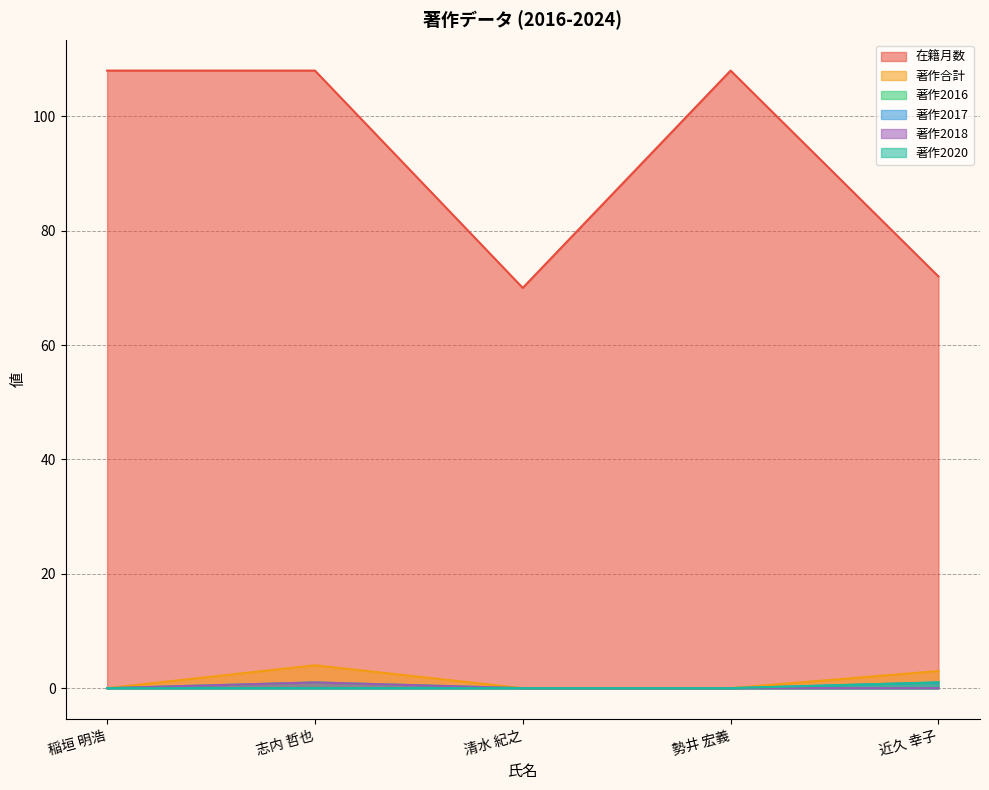

What position from the left is 勢井 宏義?

4